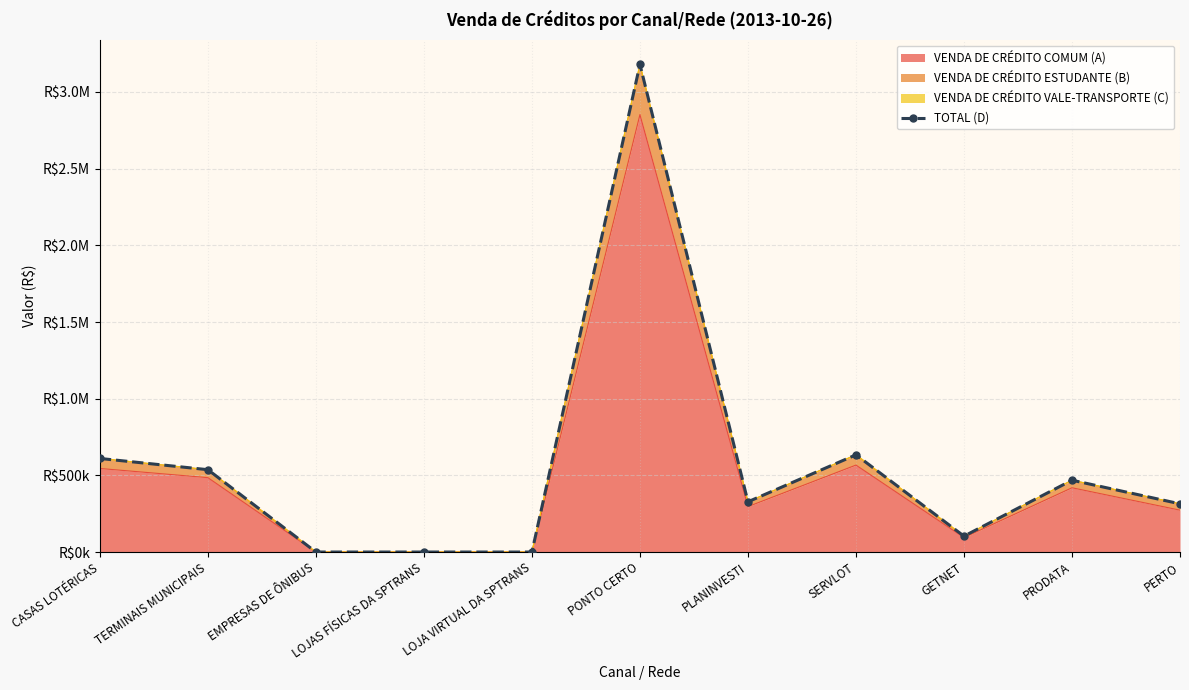

What is the sum of the values at CASAS LOTÉRICAS and LOJAS FÍSICAS DA SPTRANS?

610247.8